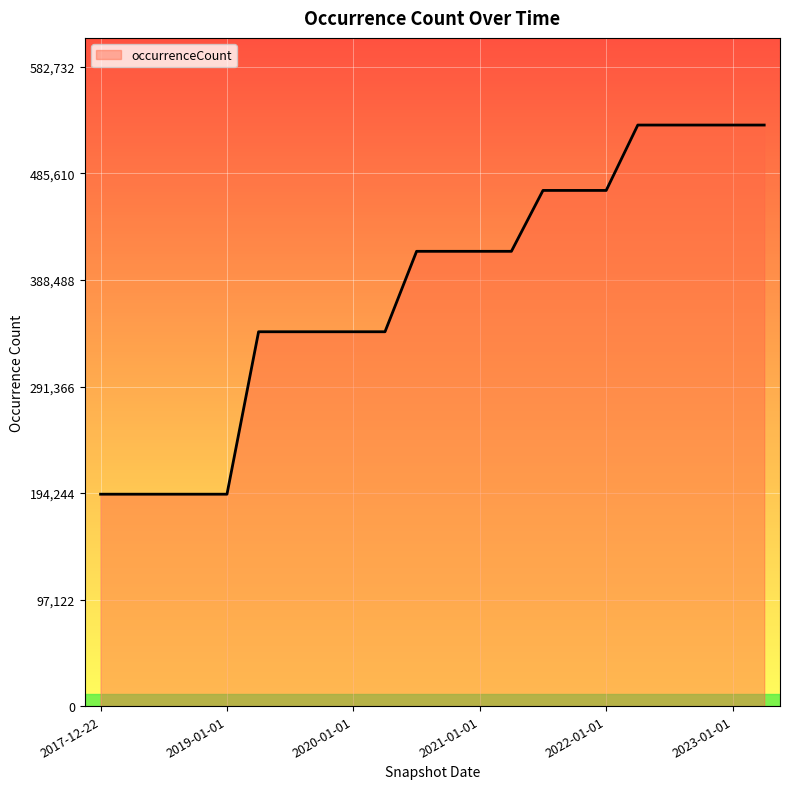

How many series are shown in this chart?

1